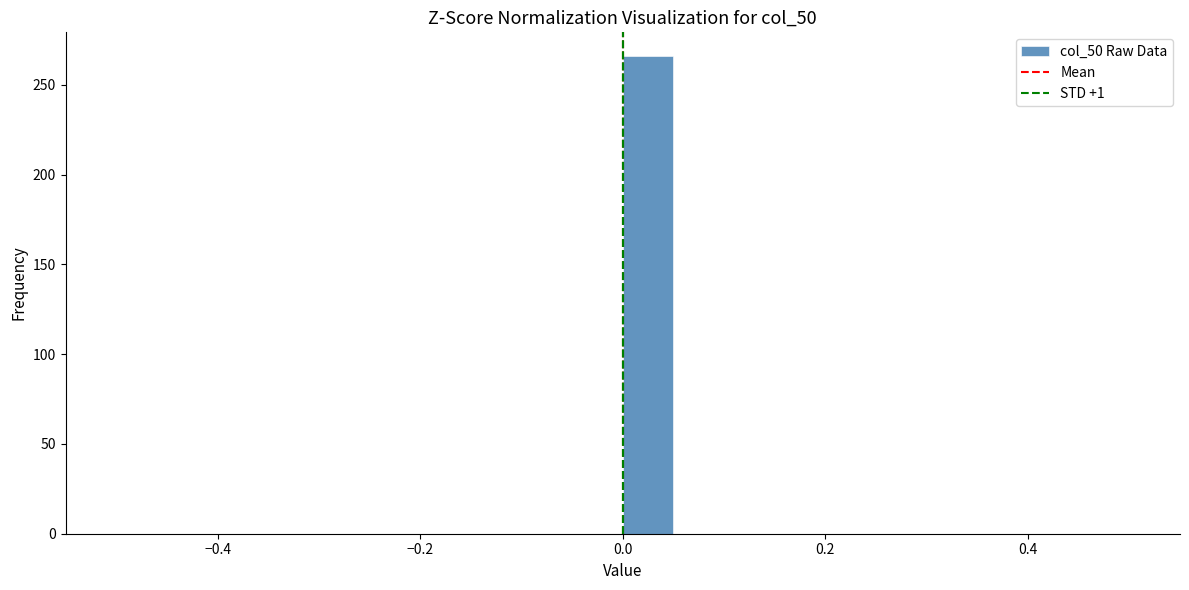

Around what value on the x-axis is the tallest bar? Give the approximate position of its centre, as read against the axis.

0.02